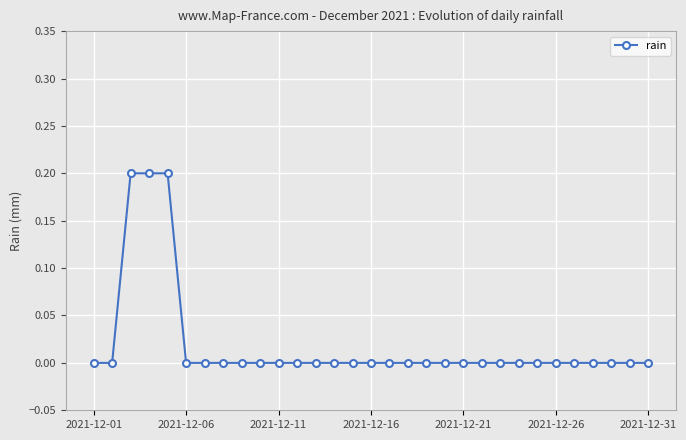

What is the sum of all values?

0.6